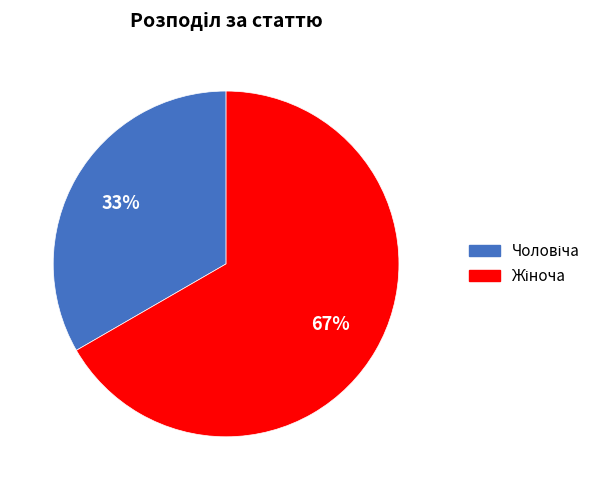

Is there a majority slice in this chart?

Yes